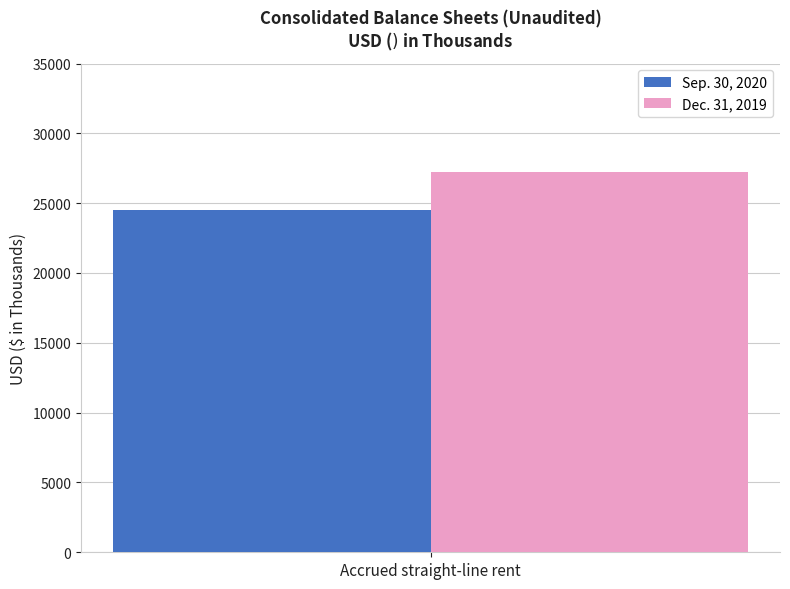

True or false: Dec. 31, 2019 has a value of 18496 at Accrued straight-line rent.

False